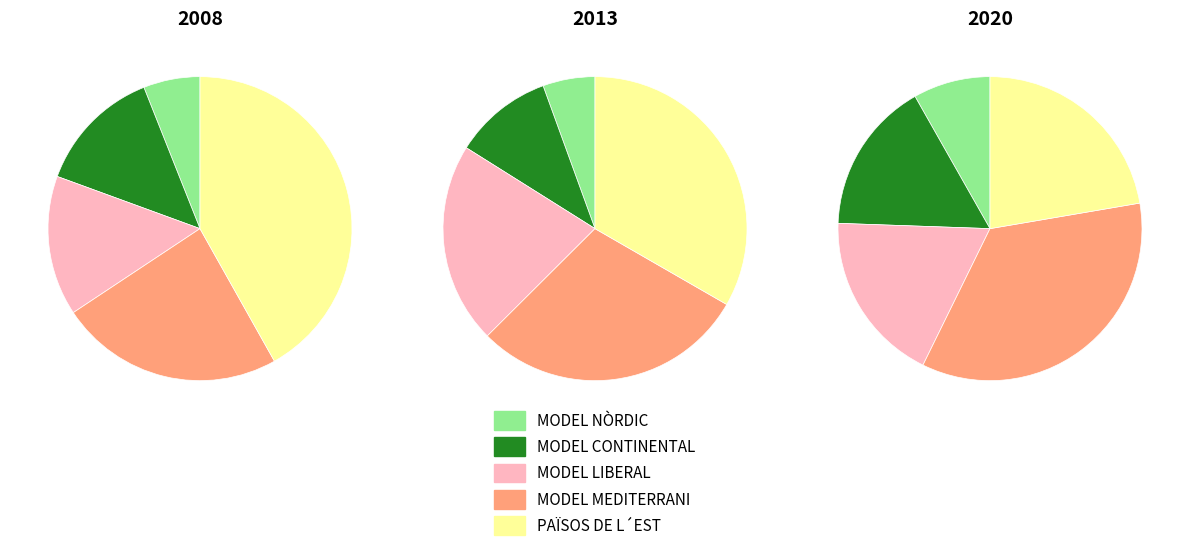

How many slices are in this pie chart?

5